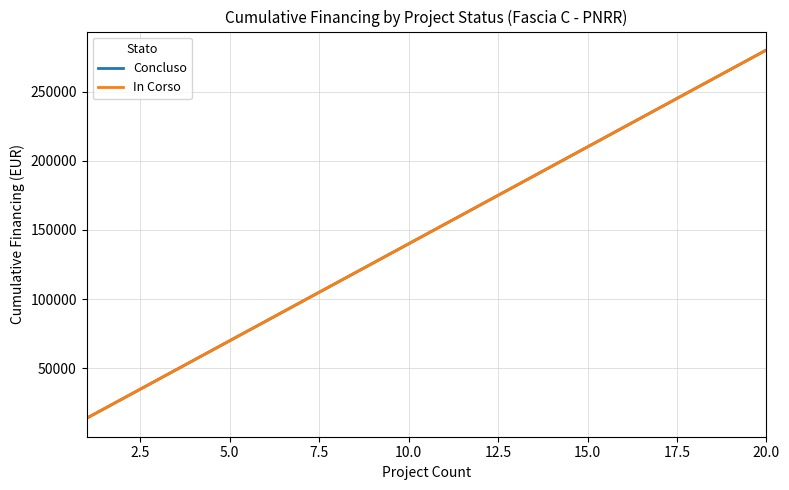

Which series has the largest total across all categories?

Concluso